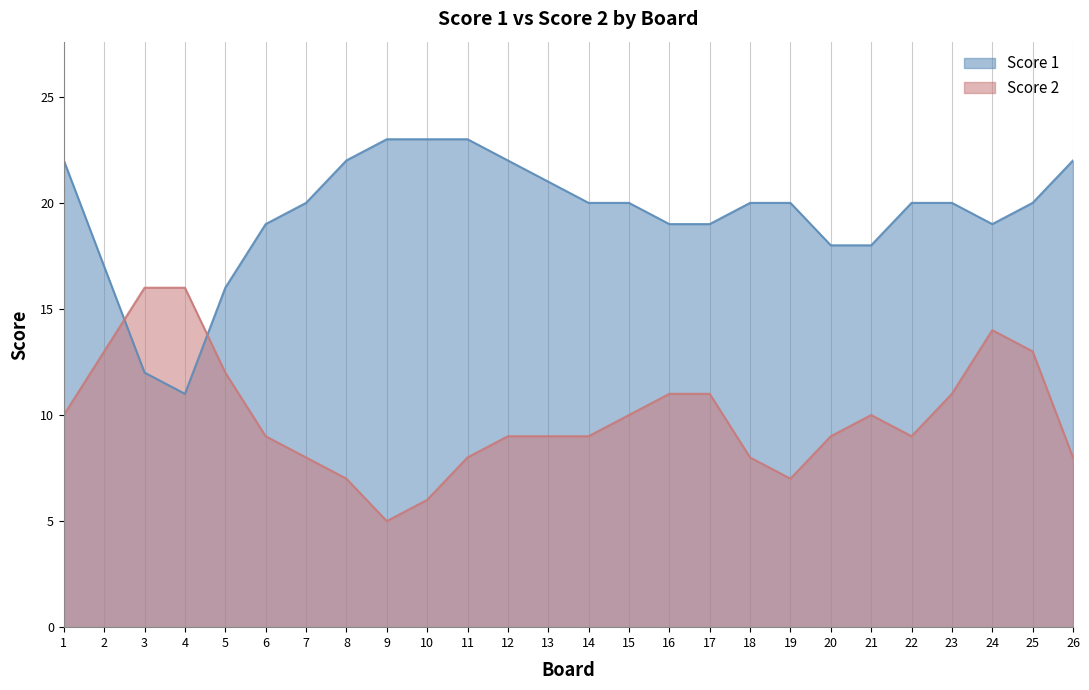

Is the value of Score 2 at 26 greater than the value of Score 1 at 3?

No